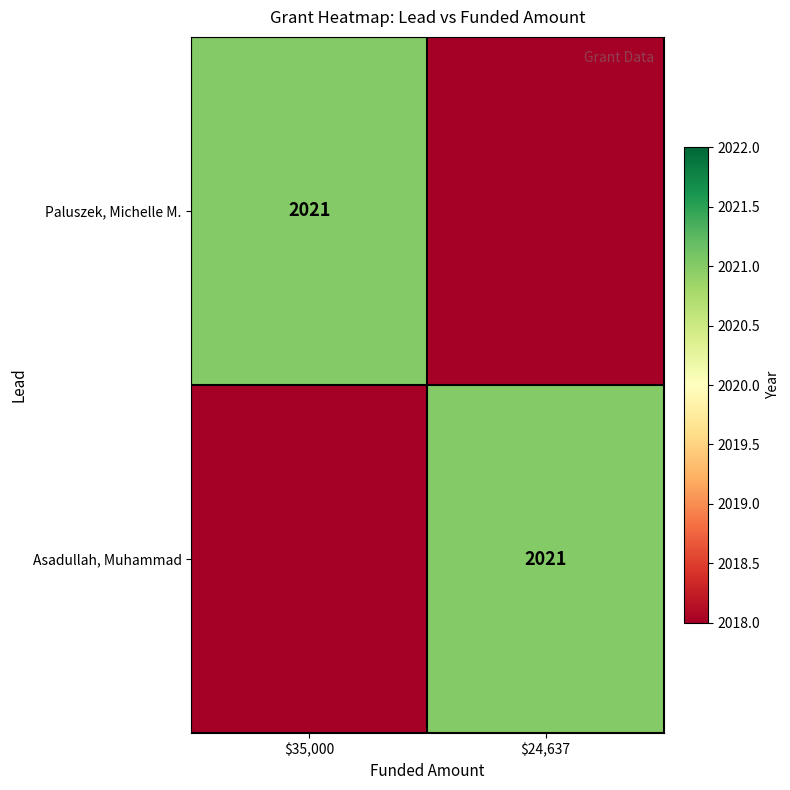

Is it true that Asadullah, Muhammad equals 2021 at $24,637?

True